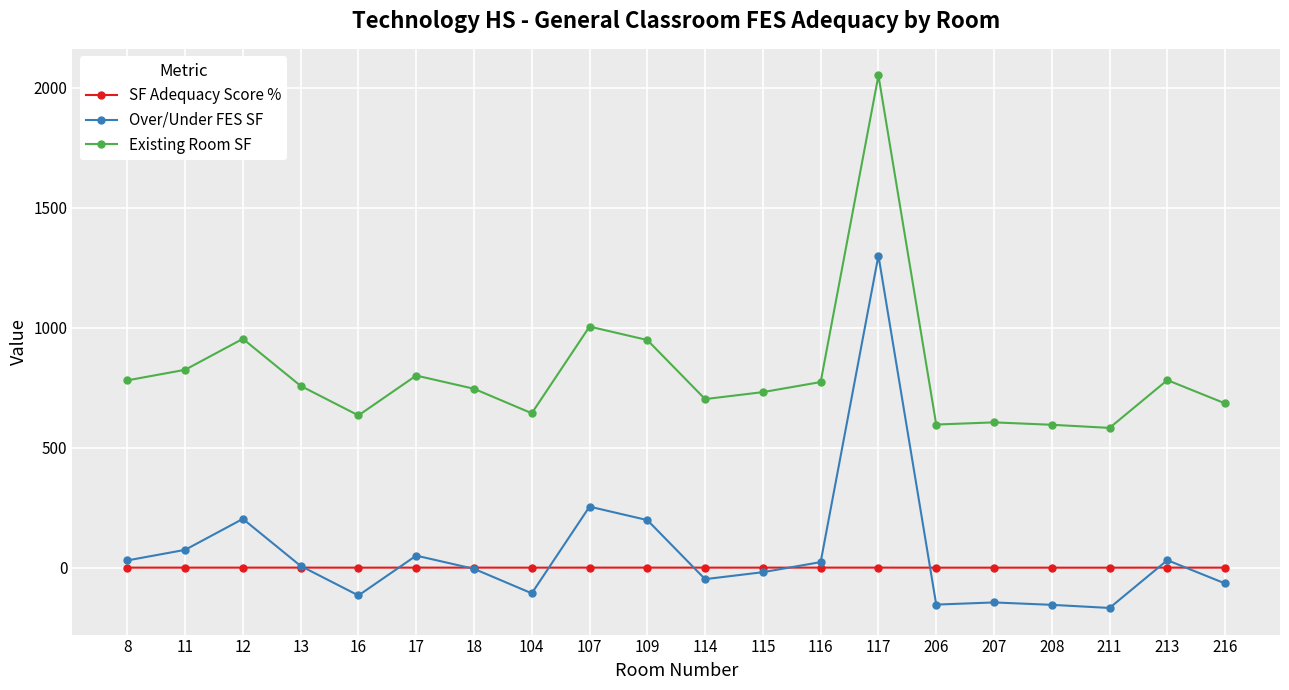

What is the difference between the maximum and minimum values in the Over/Under FES SF series?

1468.0